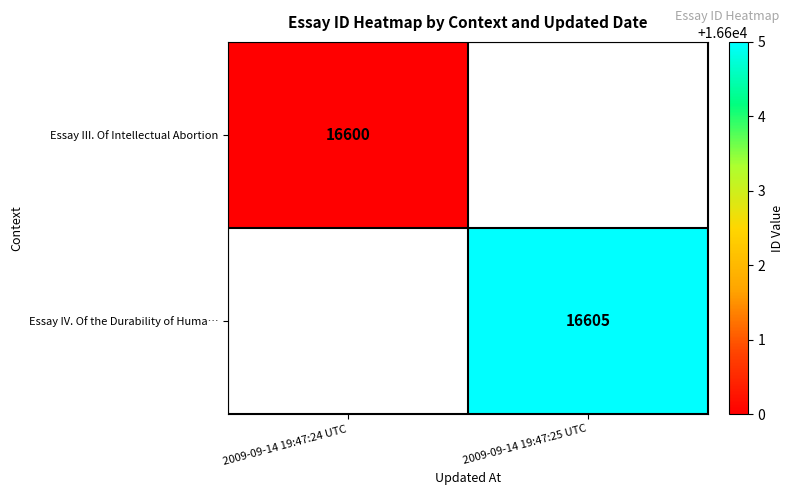

True or false: Essay III. Of Intellectual Abortion has a value of 16600 at 2009-09-14 19:47:24 UTC.

True